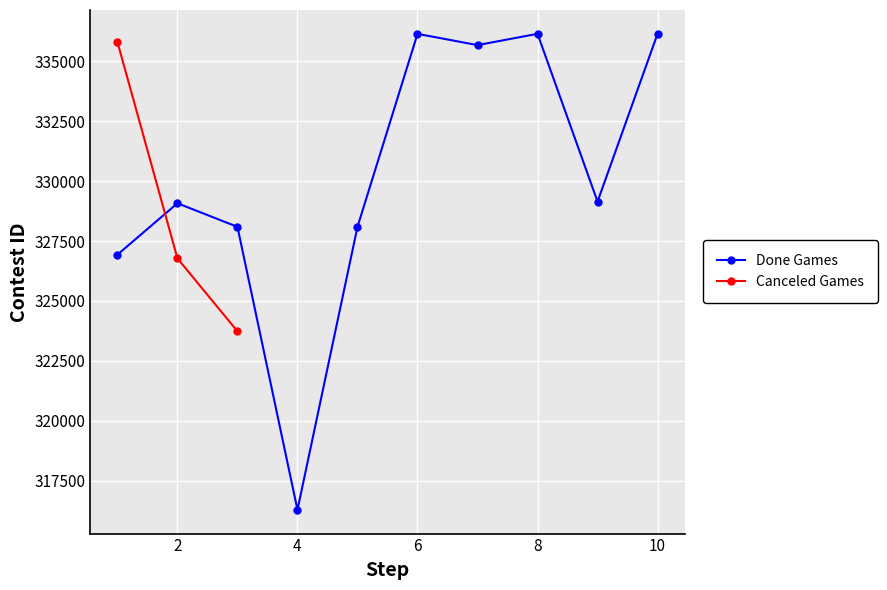

The value at 10/15/21 is 329149. True or false?

True